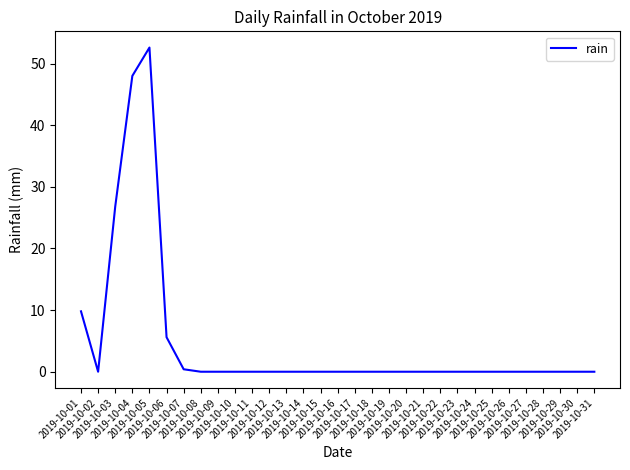

What is the change in value from 2019-10-01 to 2019-10-13?

-9.8